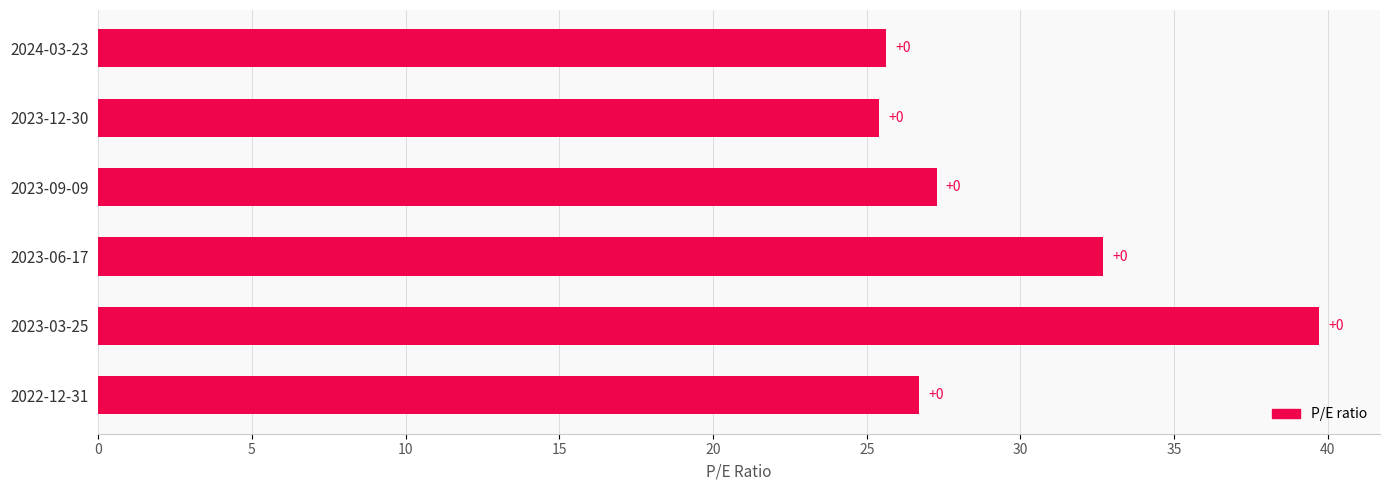

How many bars are there in total?

6